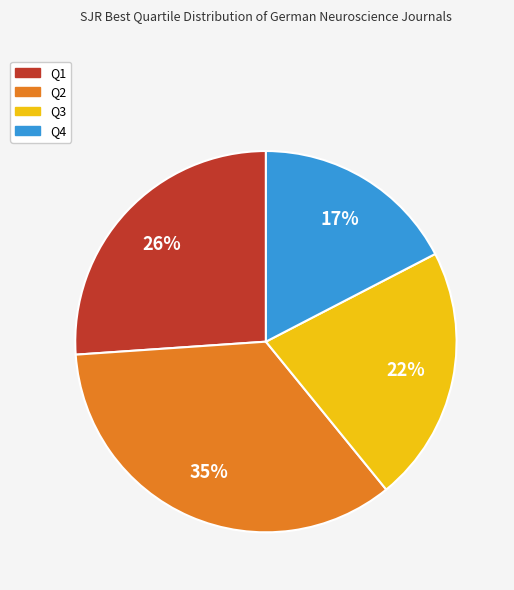

Combined, do Q3 and Q1 account for over 50%?

No